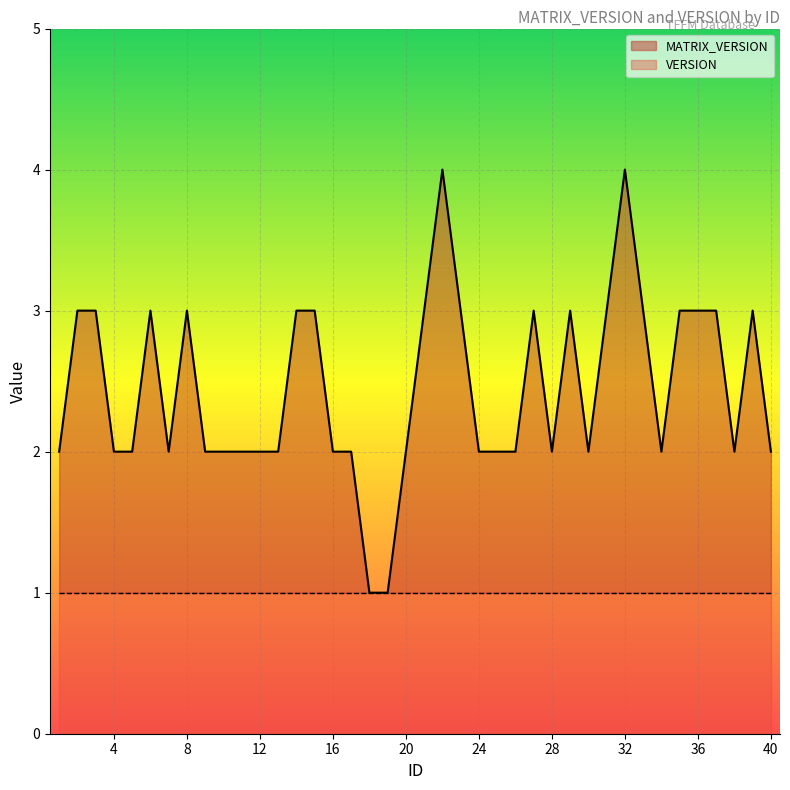

Where does the data first go above 2?

2